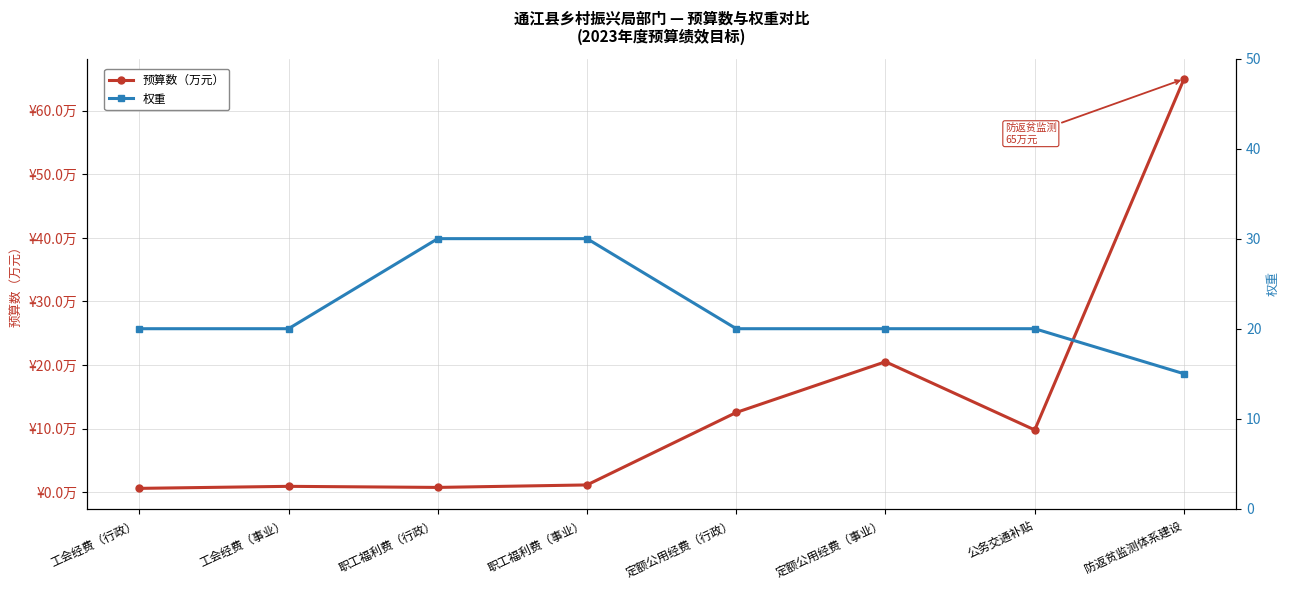

Where do 预算数（万元） and 权重 first cross each other?

定额公用经费（行政） and 定额公用经费（事业）